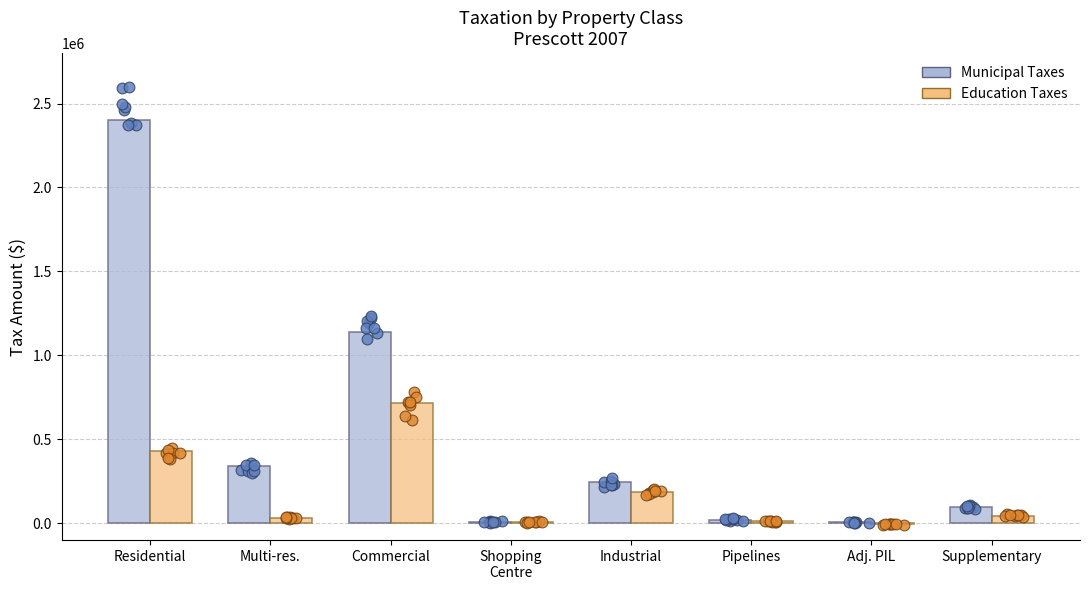

Which series contains the highest Y value?

Municipal Taxes